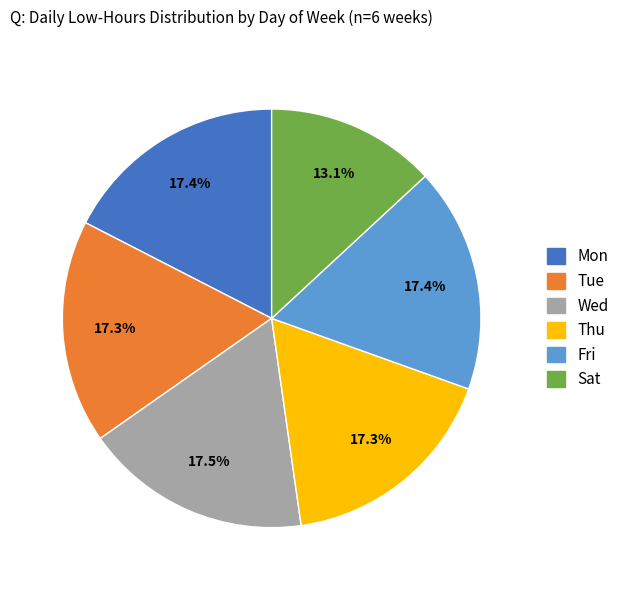

Is there a majority slice in this chart?

No